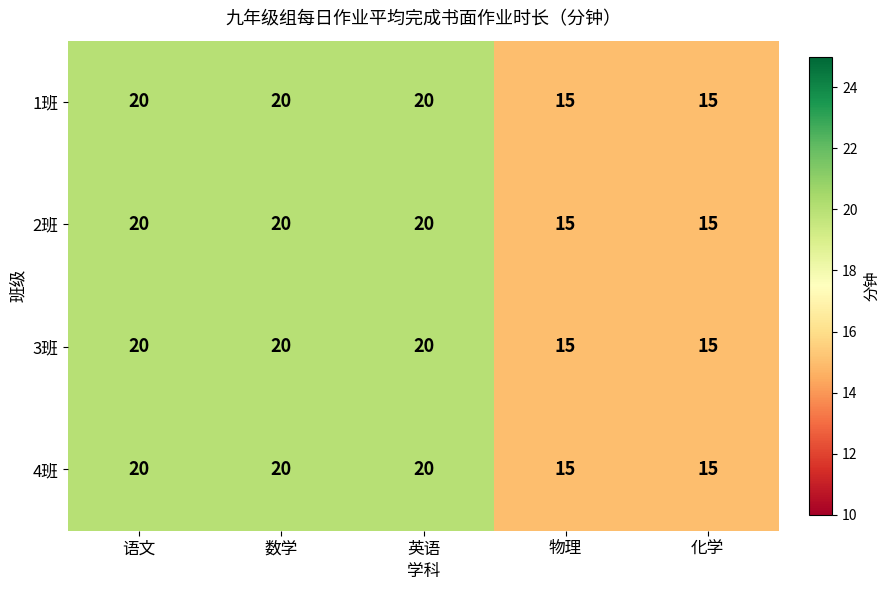

The value of 2班 at 语文 is 20. True or false?

True